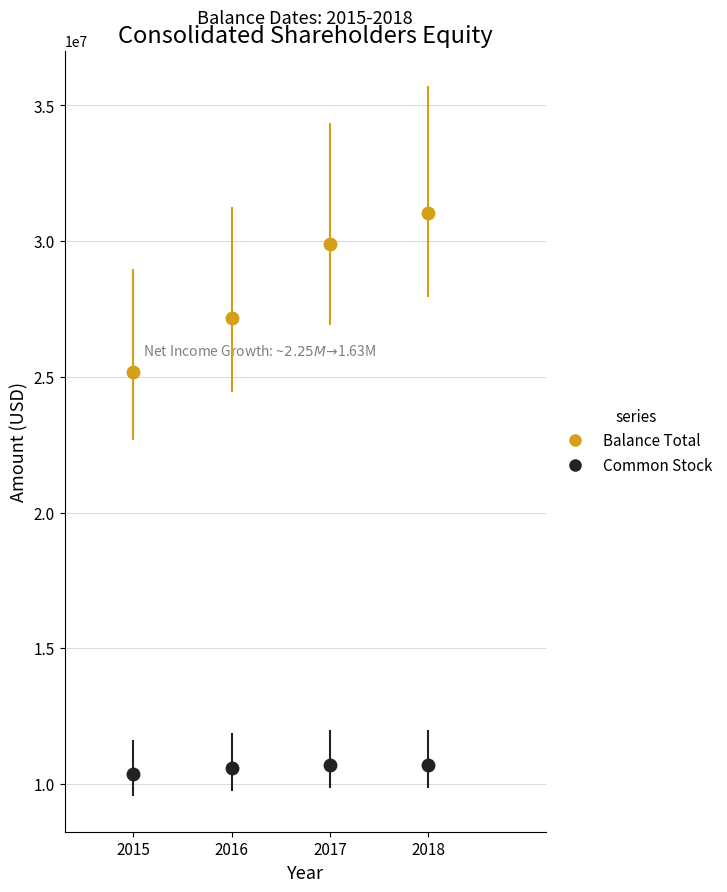

Which series has the largest total across all categories?

Balance Total